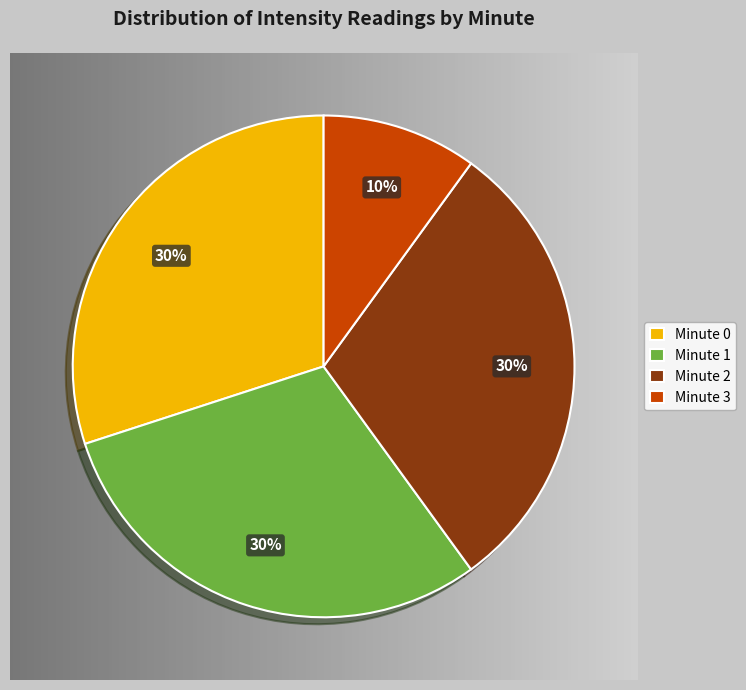

To the nearest percent, what percentage of the pie is Minute 0?

30%